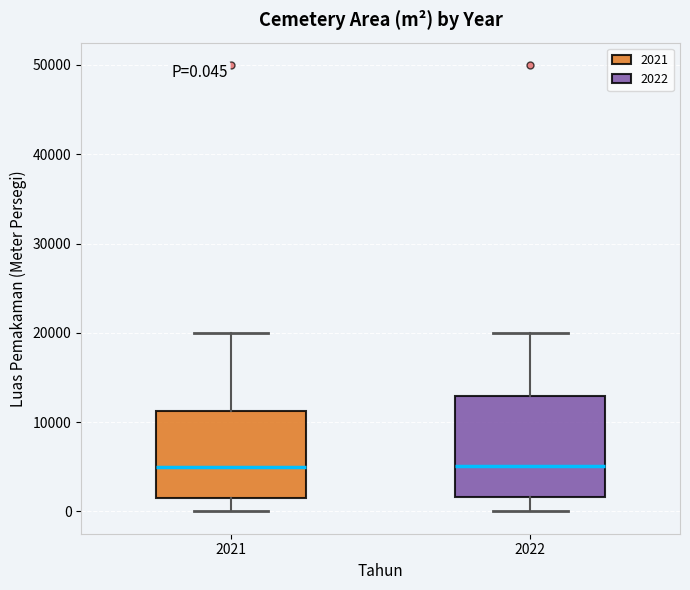

Comparing the boxes themselves (not the whiskers), which one is the tallest?

2022